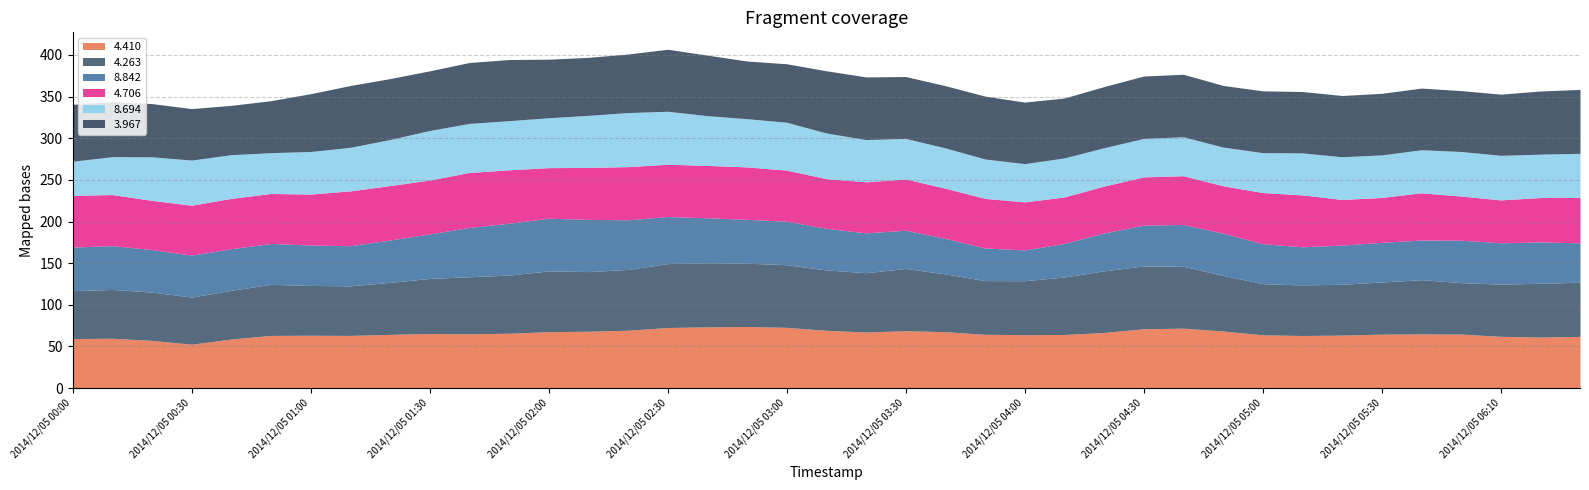

Between which two adjacent categories do 4.410 and 4.263 first intersect?

2014/12/05 00:10 and 2014/12/05 00:20